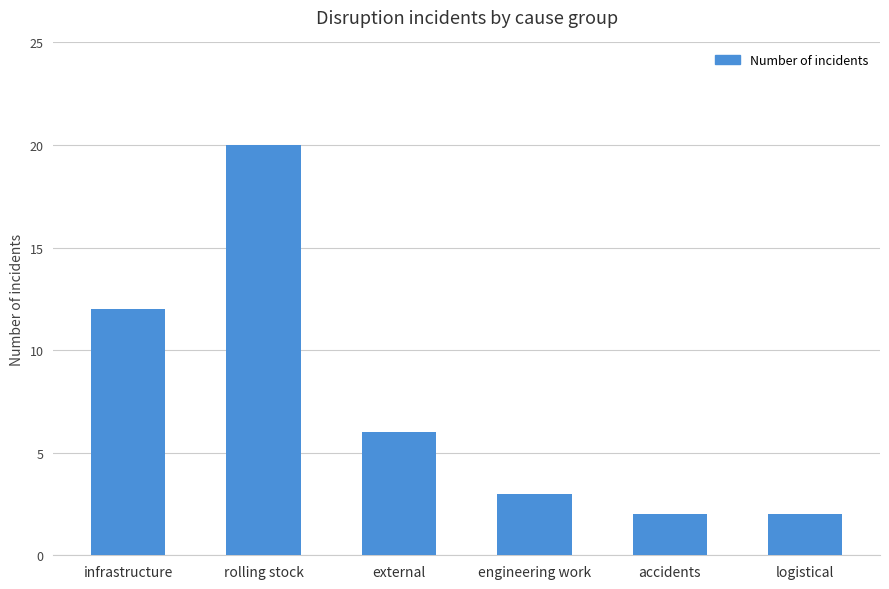

What is the value of the 1st bar from the left?

12